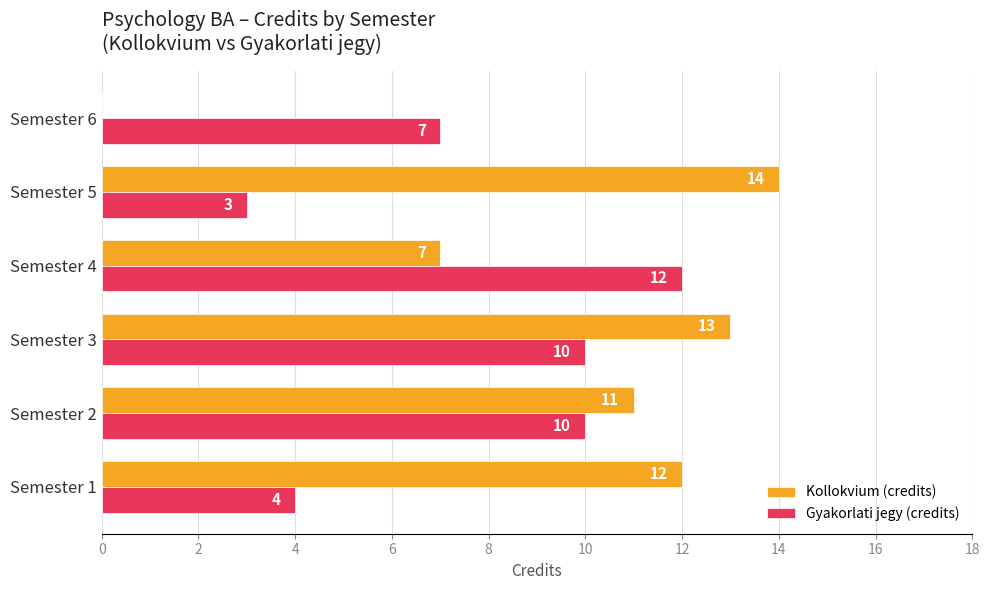

Is it true that Gyakorlati jegy (credits) equals 7 at Semester 6?

True